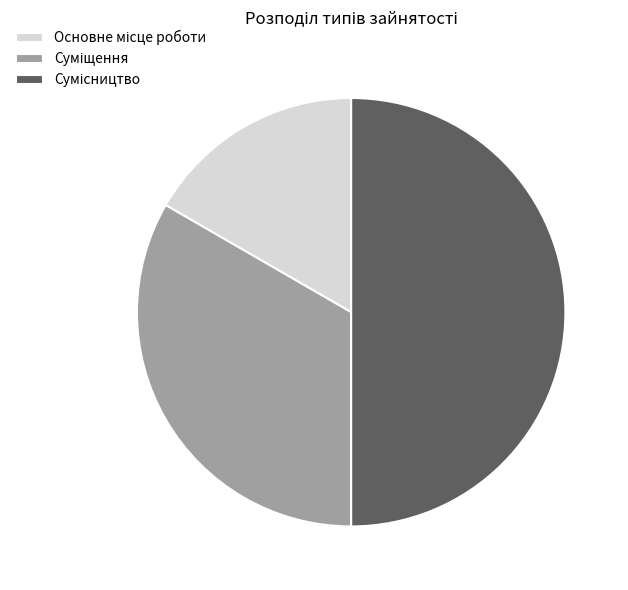

To the nearest percent, what is the average slice percentage?

33%